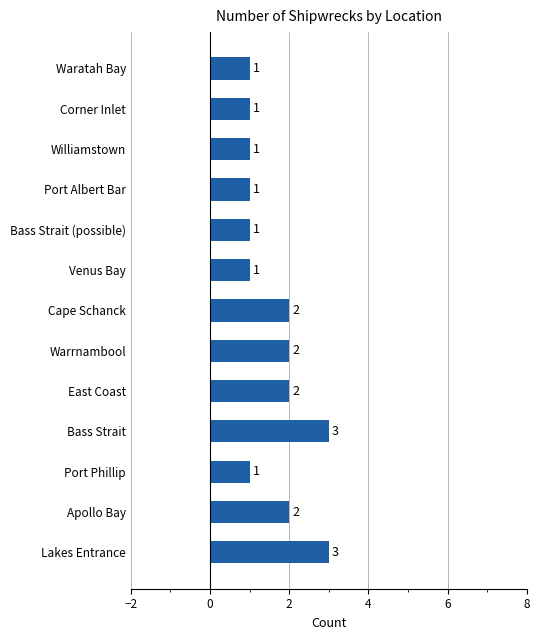

Does the chart contain any negative values?

No